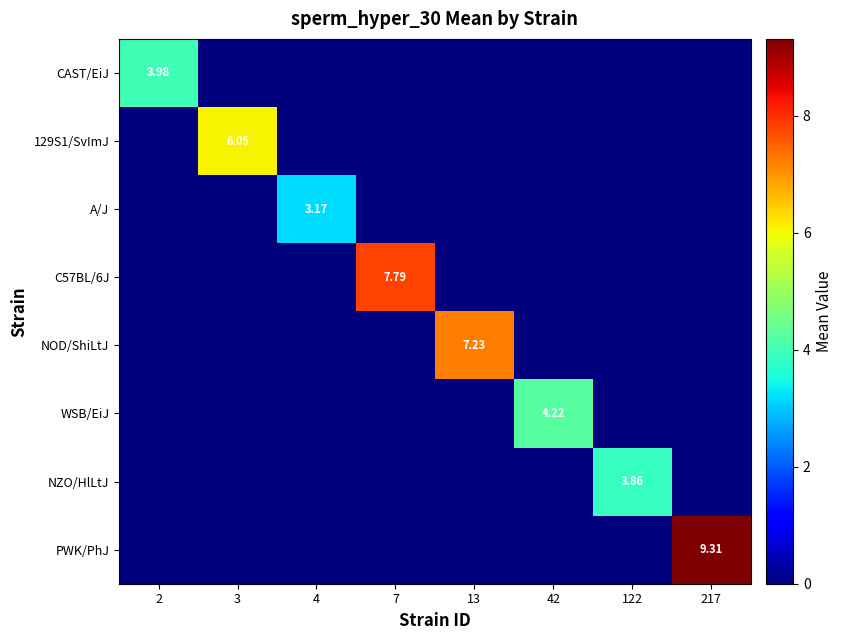

Which has a higher value, 42 or 122?

42